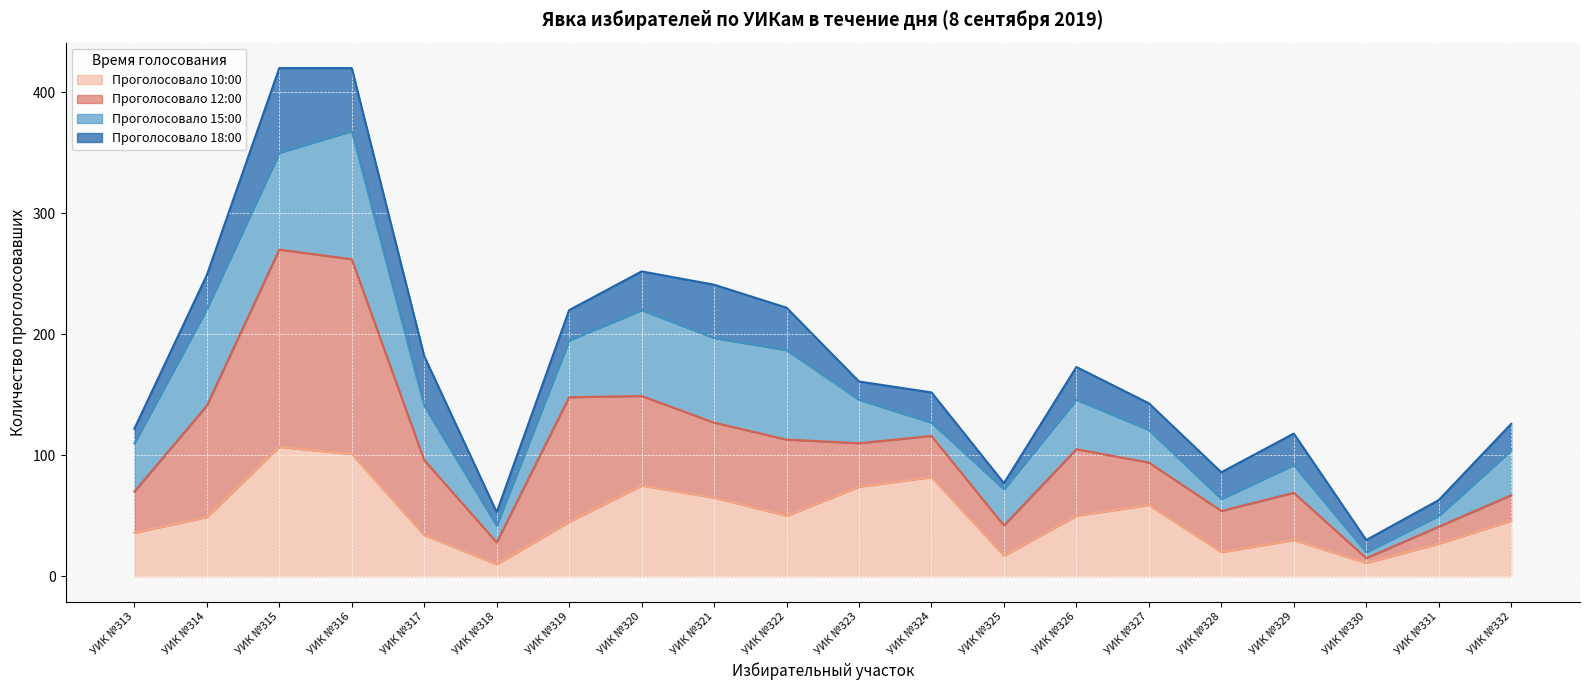

What is the total value across all series at УИК №332?

126